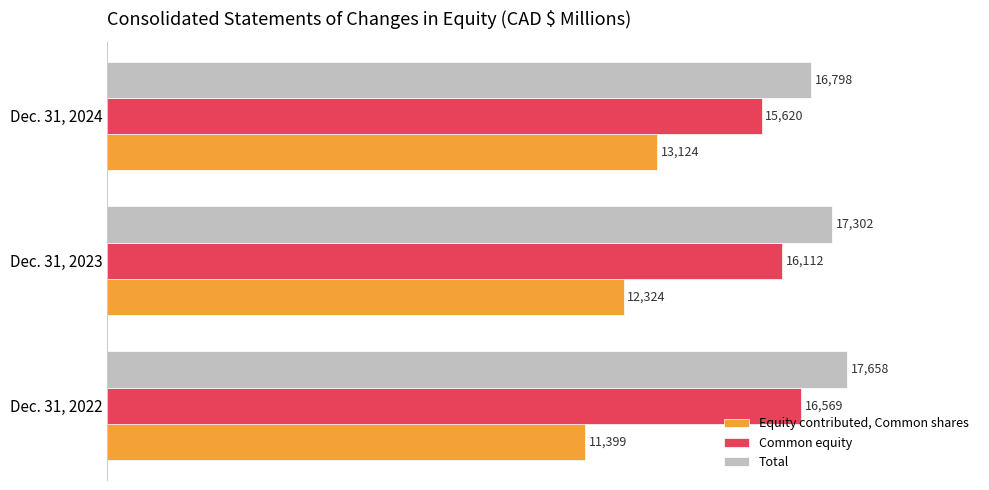

What is the average value of the Total series?

17253